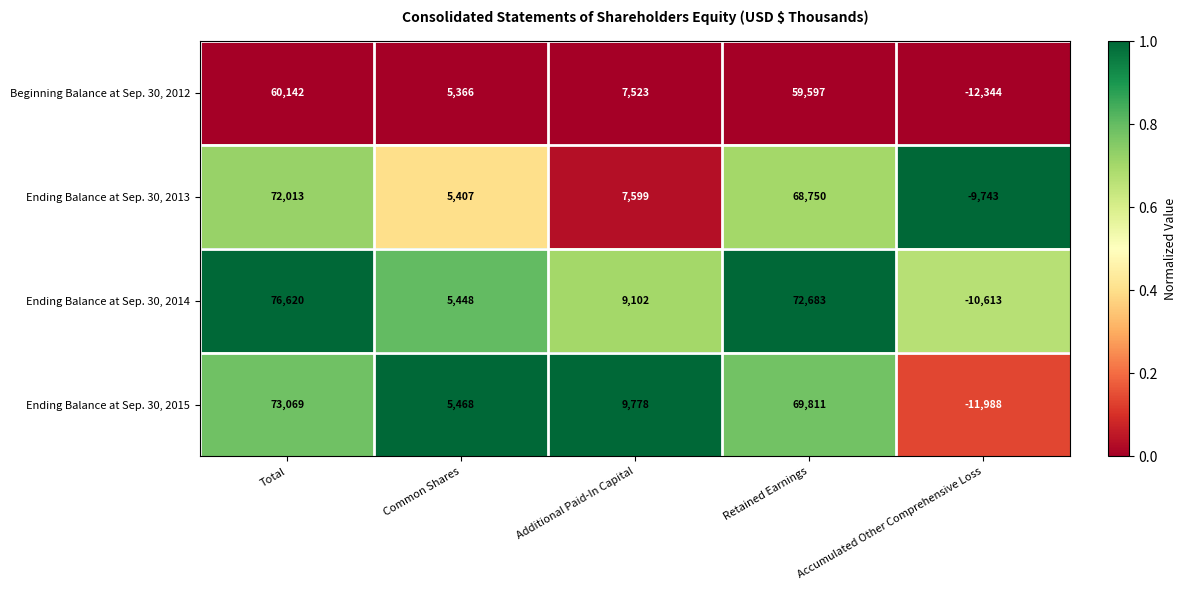

Rank the series at Accumulated Other Comprehensive Loss from highest to lowest value.

Ending Balance at Sep. 30, 2013, Ending Balance at Sep. 30, 2014, Ending Balance at Sep. 30, 2015, Beginning Balance at Sep. 30, 2012